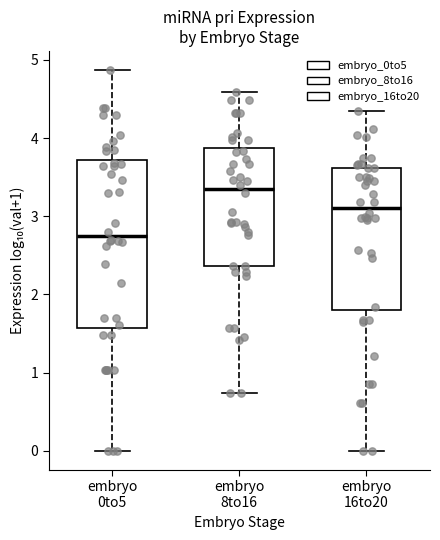

Which box is the tallest, from its lower edge to its upper edge?

embryo 0to5